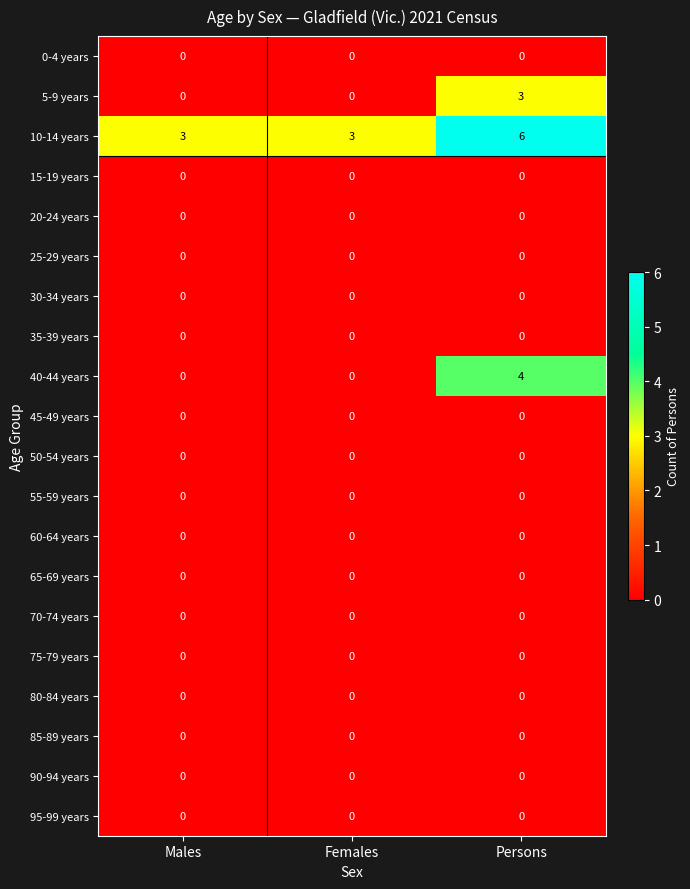

Between Females and Persons, which series saw the biggest shift?

40-44 years